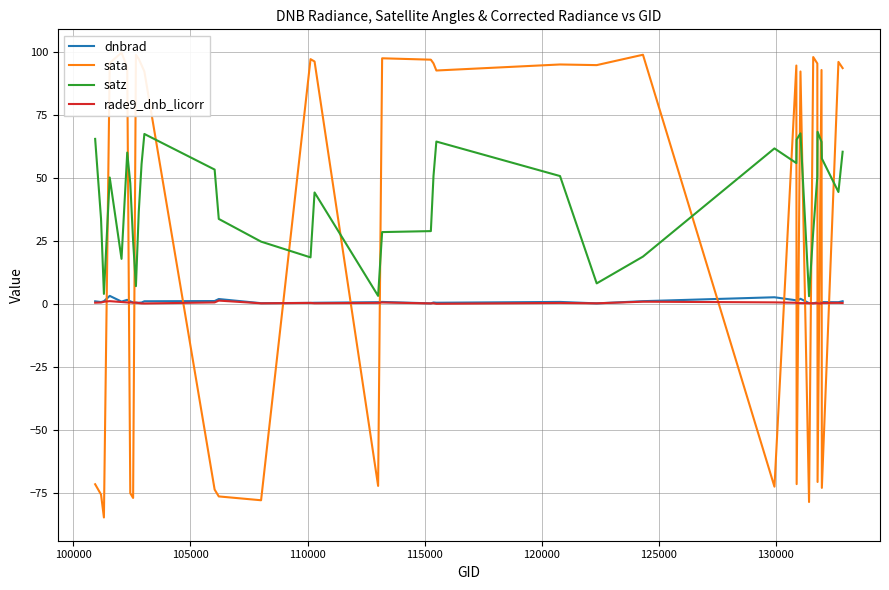

What is the maximum value for satz?

68.5